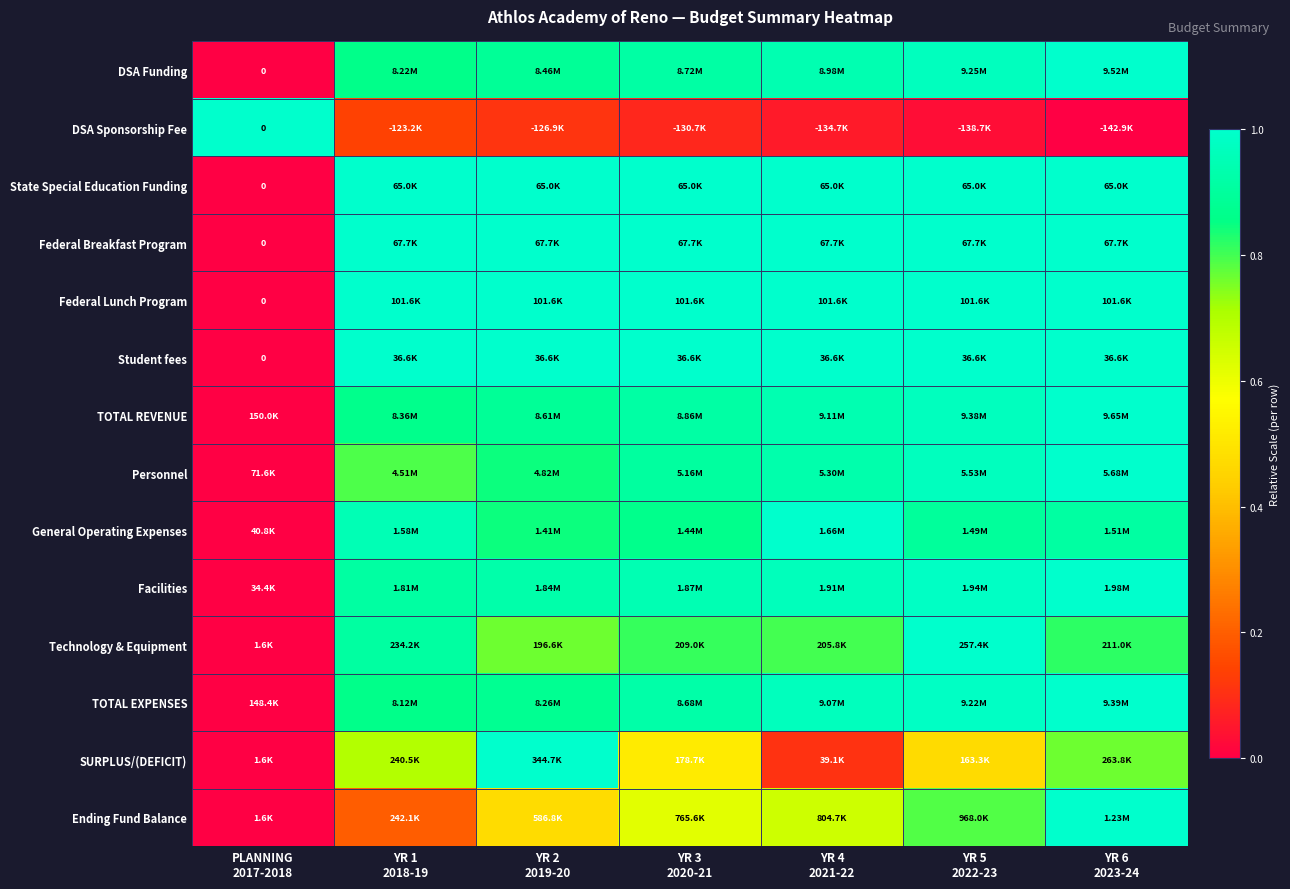

At which category is the sum across all series the highest?

YR 6
2023-24